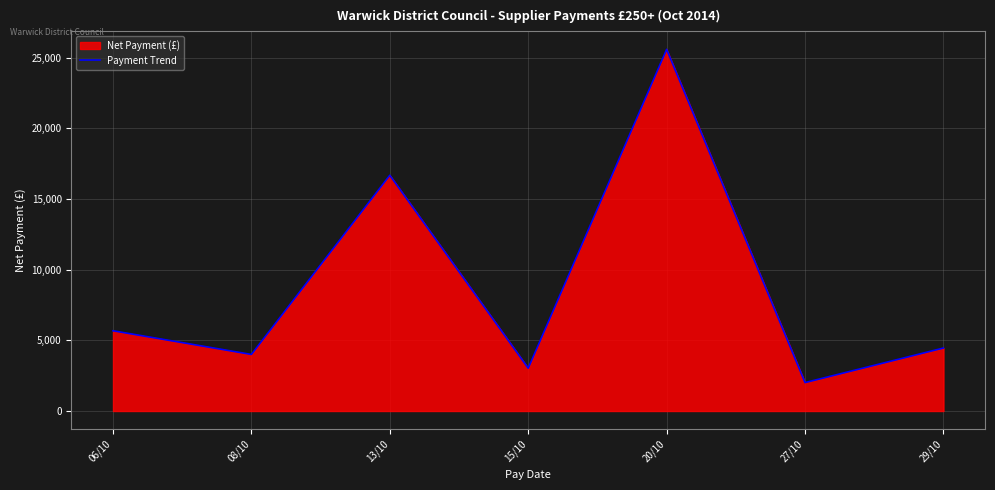

Where does the data first go above 4455?

06/10